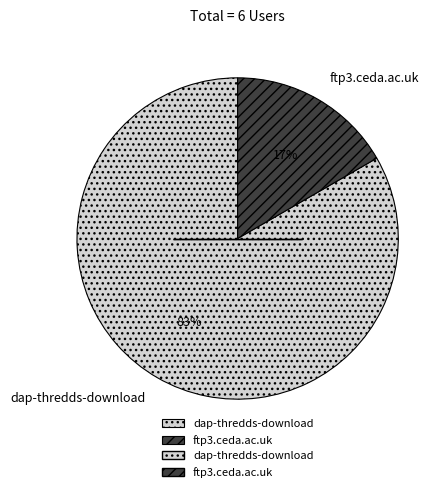

Between ftp3.ceda.ac.uk and dap-thredds-download, which is larger?

dap-thredds-download